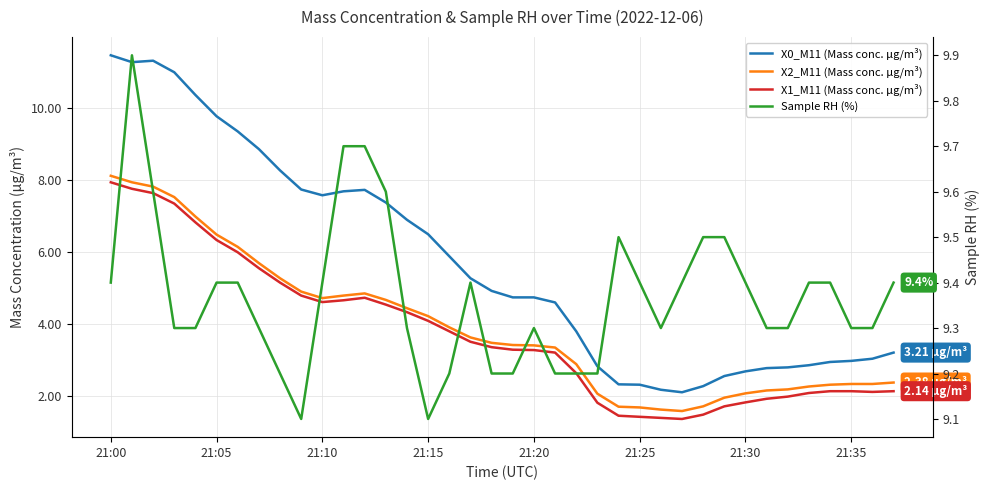

True or false: X0_M11 (Mass conc. μg/m³) and X2_M11 (Mass conc. μg/m³) intersect in this chart.

False